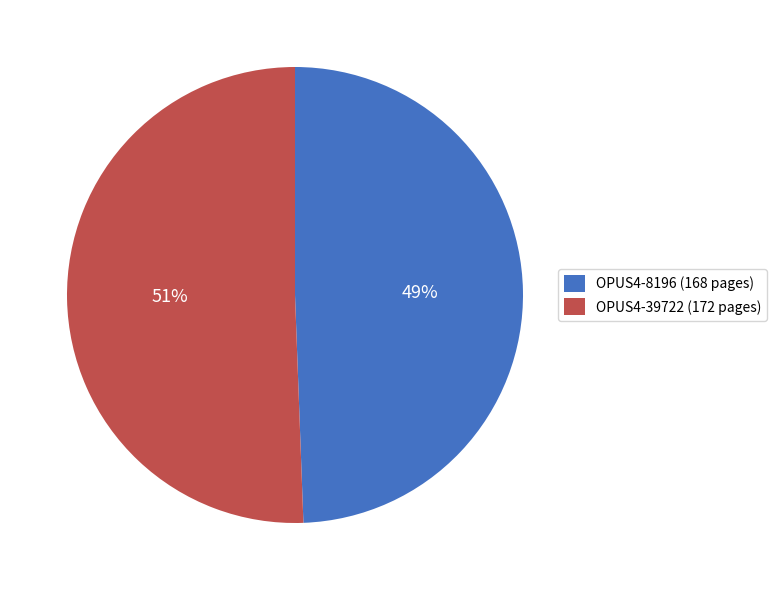

How many segments does this pie chart have?

2